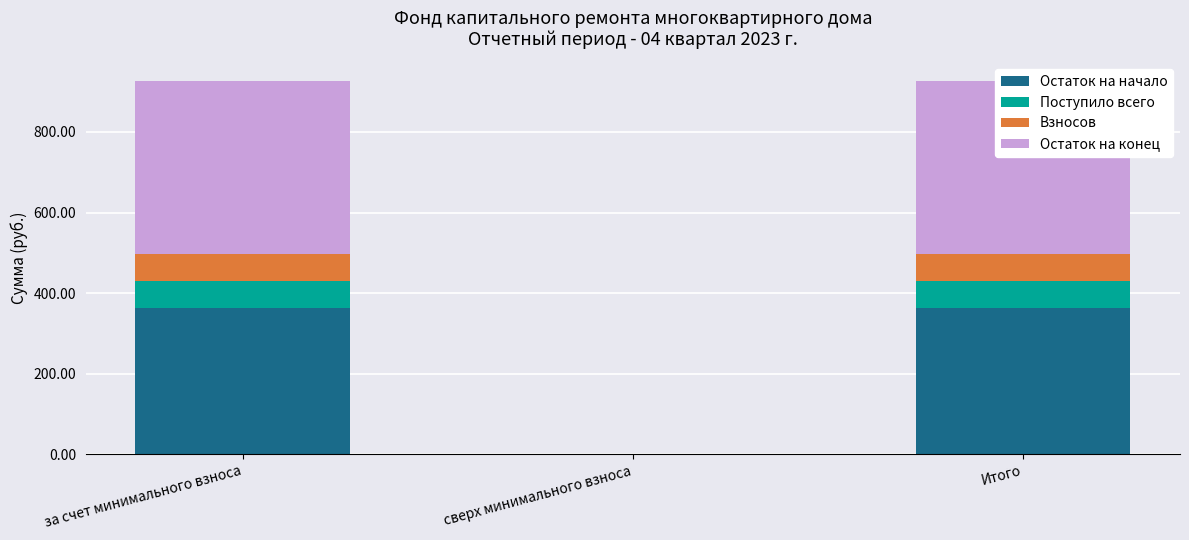

What is the label of the 1st bar from the left?

за счет минимального взноса